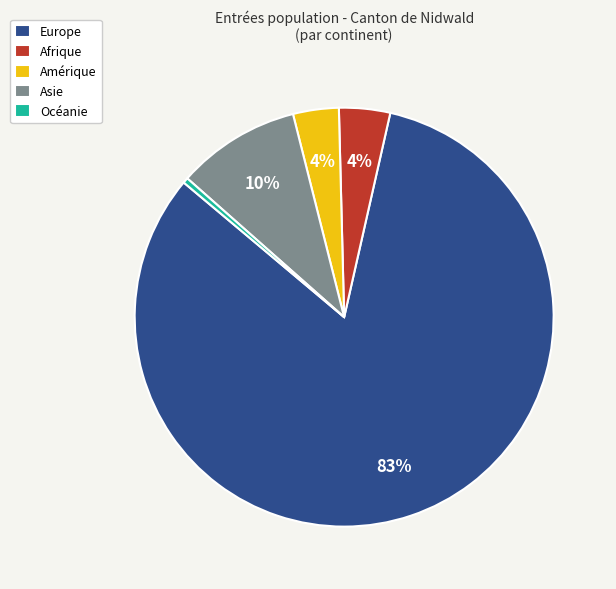

Is it true that Asie is 10% of the pie?

True